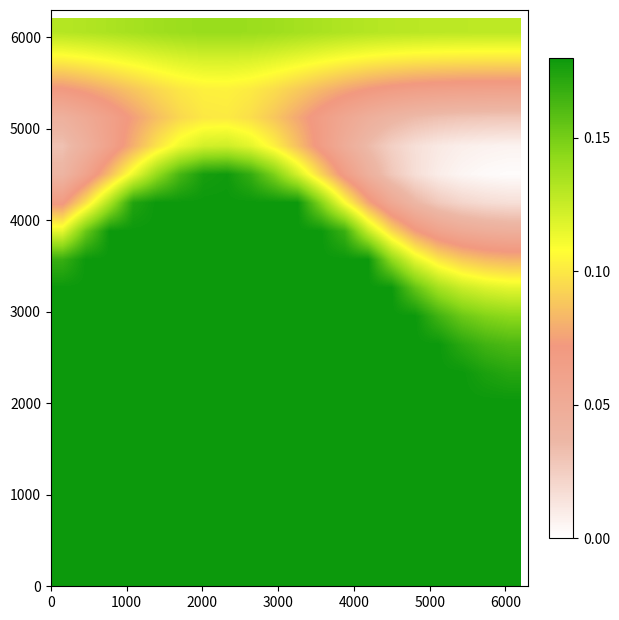

At how many categories does at least one series exceed 0?

20